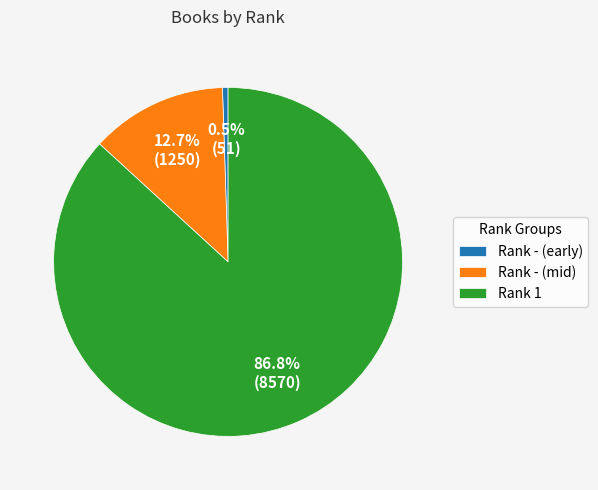

Which category has the smallest portion of the pie?

Rank - (early)